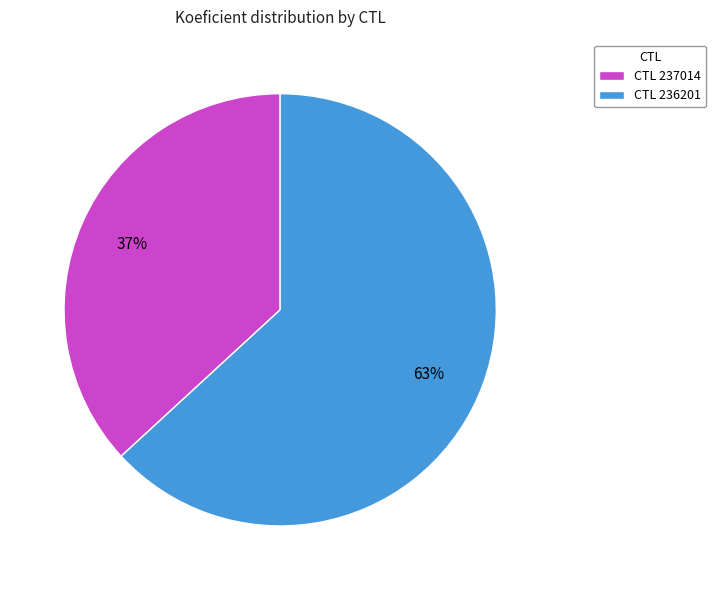

Rank the categories by value from lowest to highest.

CTL 237014, CTL 236201